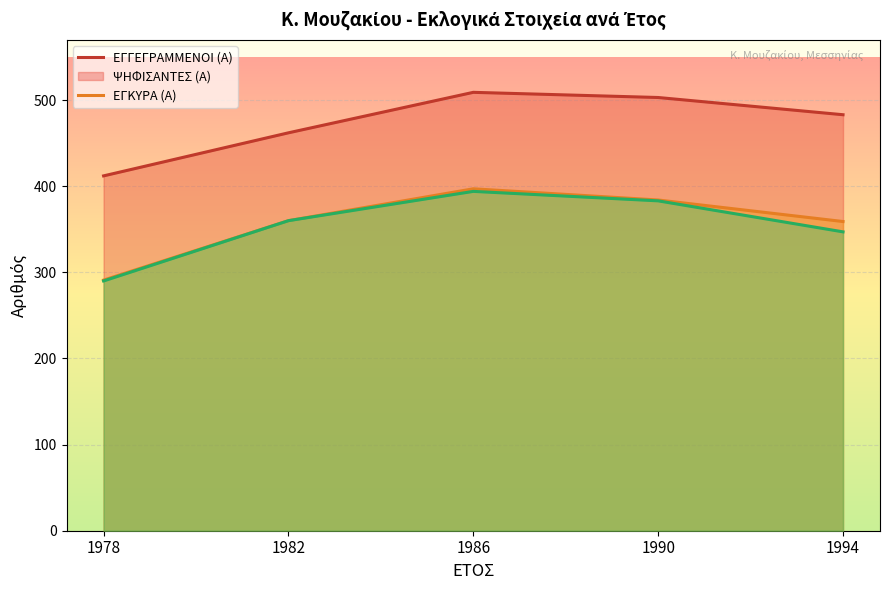

The value of ΕΓΚΥΡΑ (Α) at 1982 is 485. True or false?

False